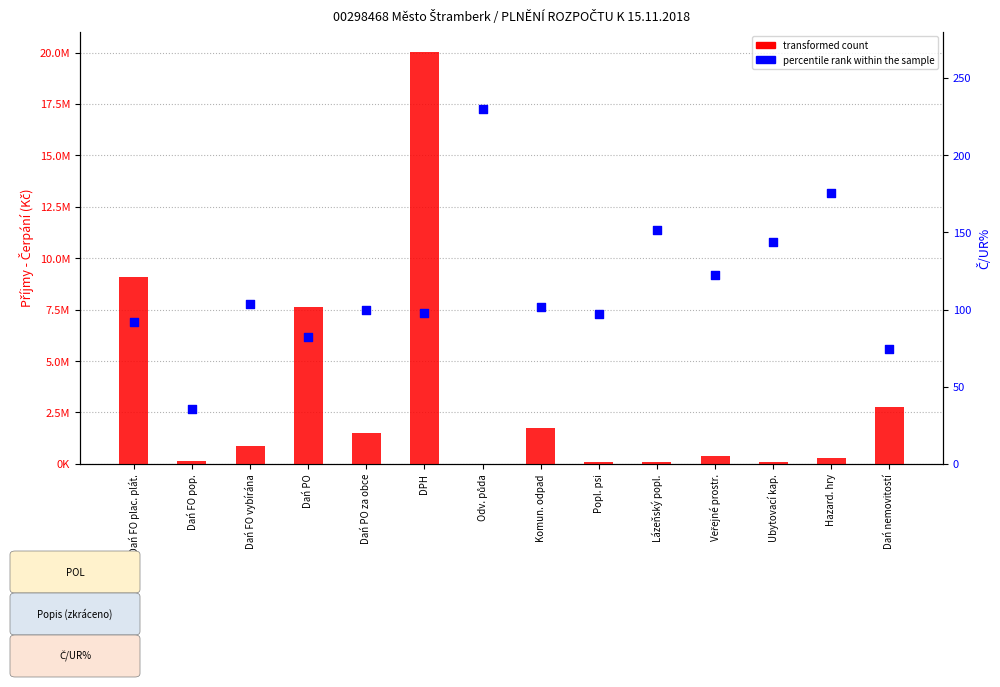

What are all the series names shown in the legend?

transformed count, percentile rank within the sample